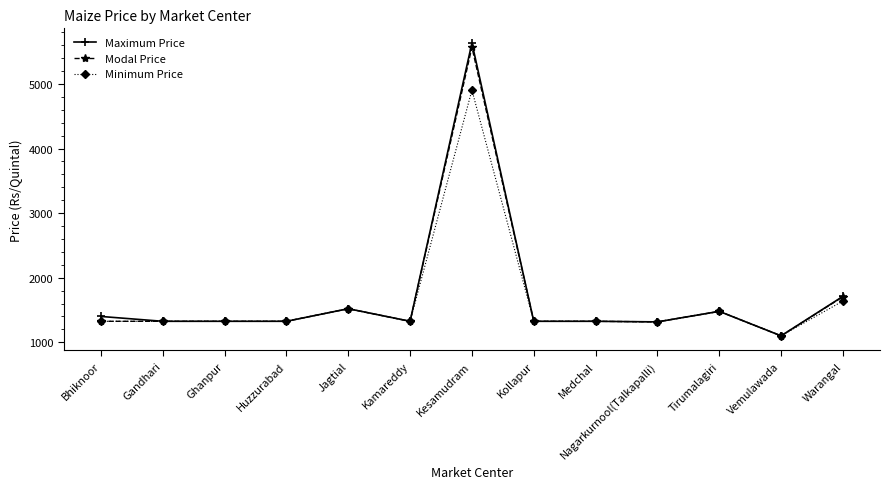

Which category has the highest value in the Minimum Price series?

Kesamudram